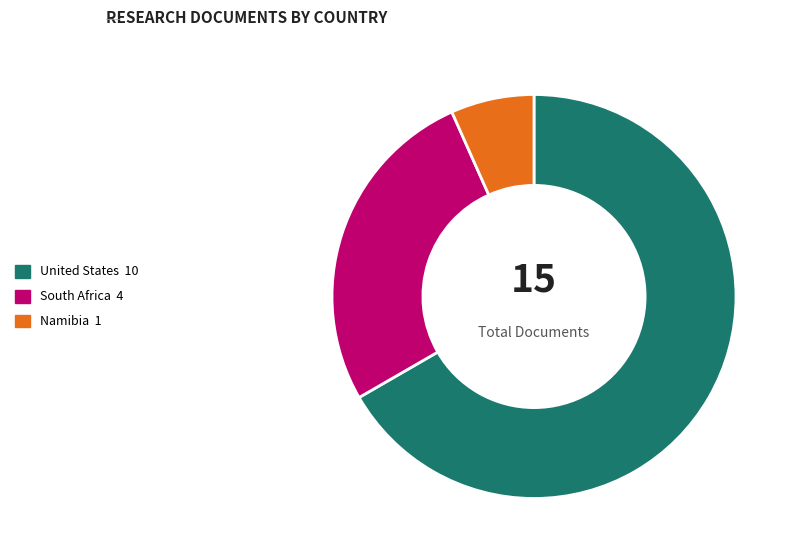

Count the number of slices in the pie.

3